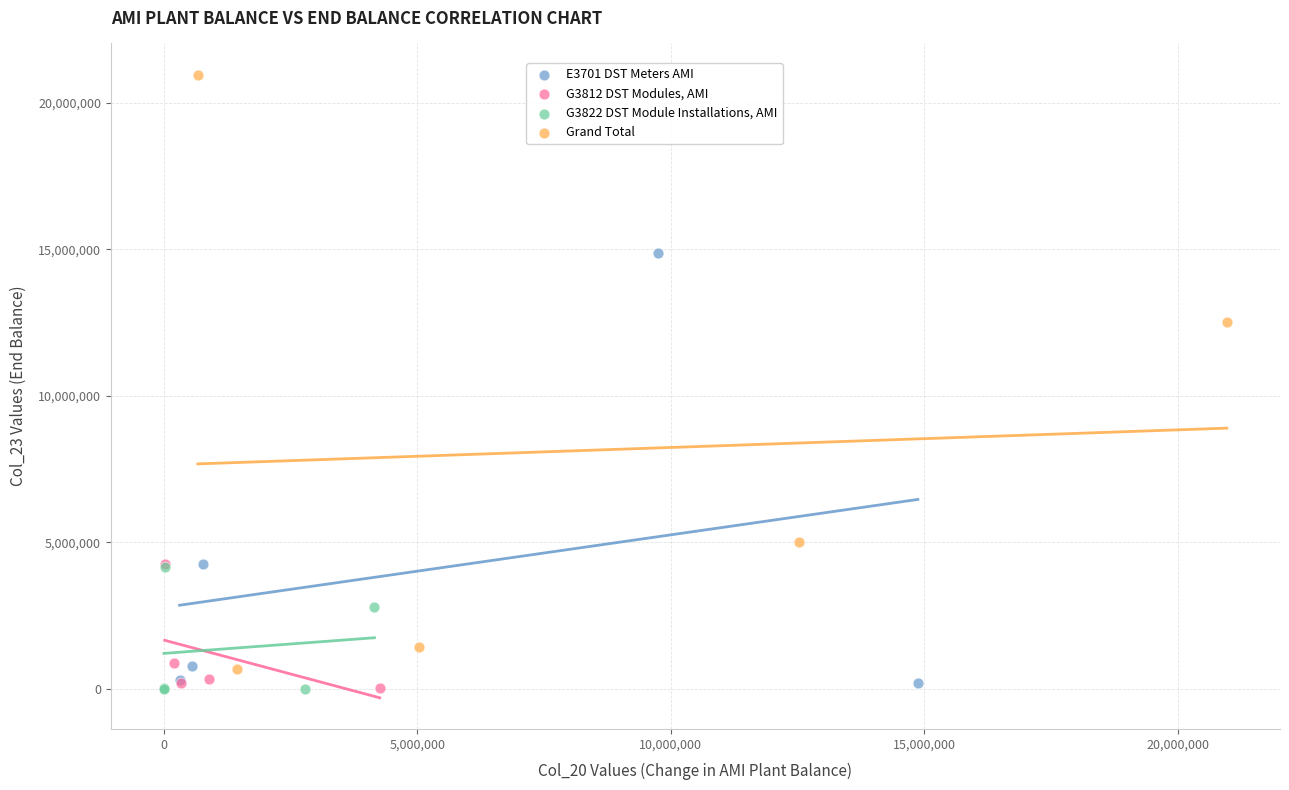

Which series has the largest Y range (max minus min)?

Grand Total